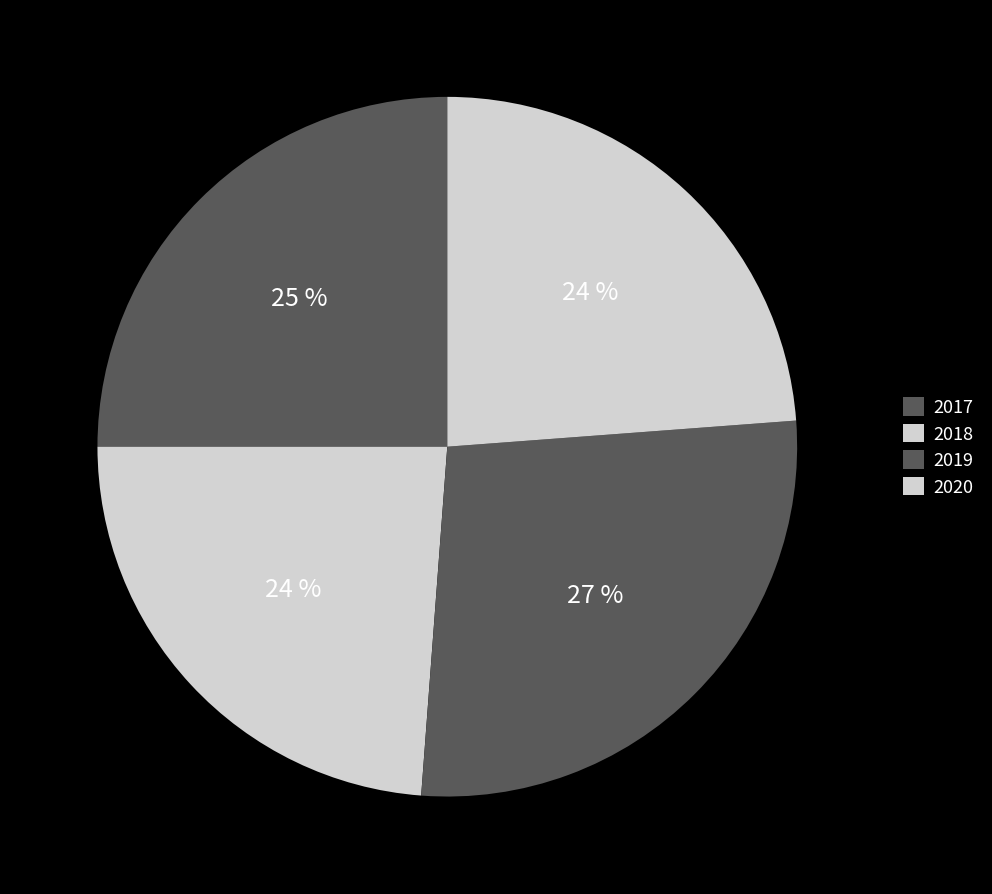

True or false: 2017 accounts for 15% of the total.

False